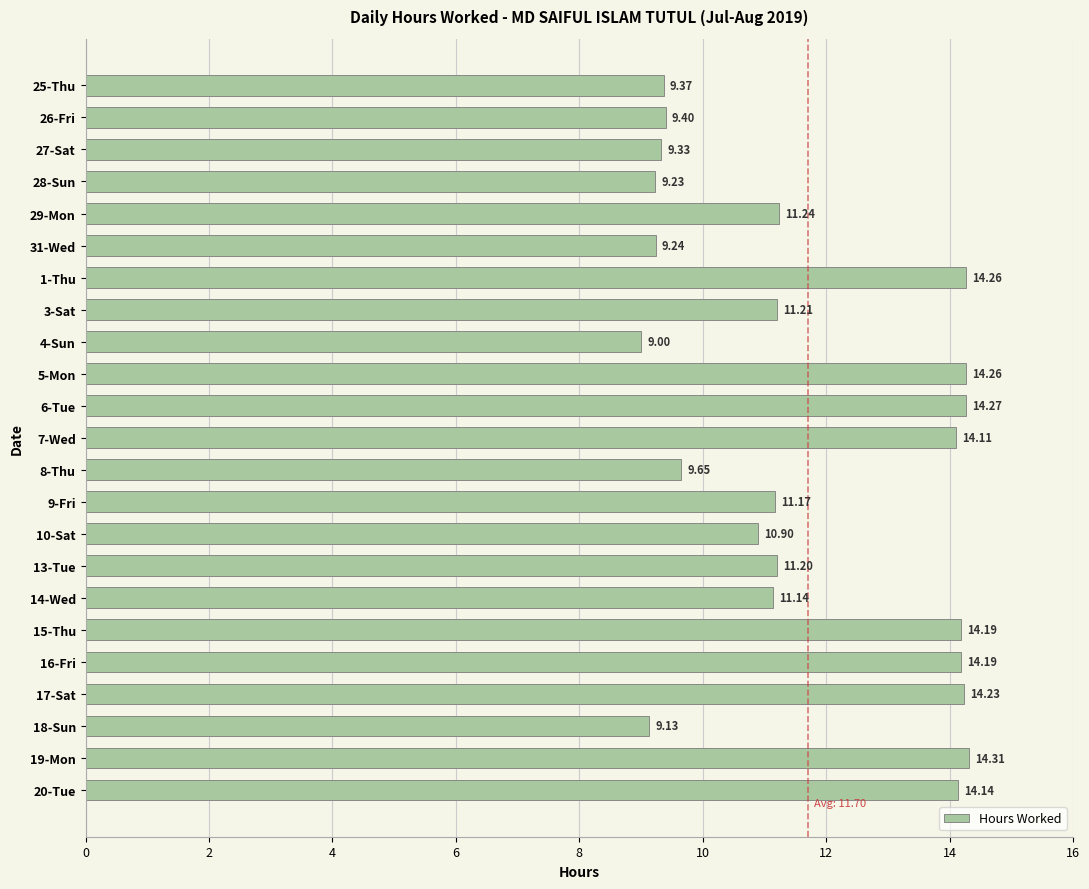

What is the difference between the second highest and second lowest values?

5.1